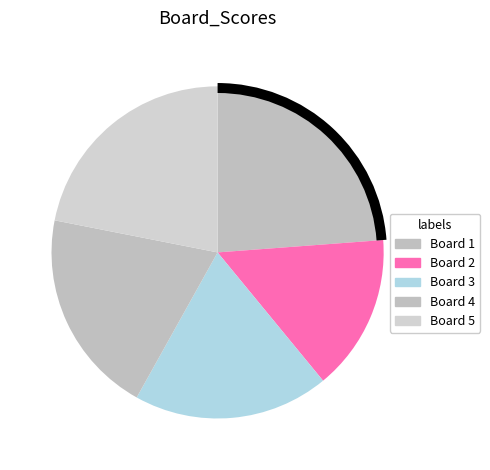

What is the change in value from Board 1 to Board 2?

-9